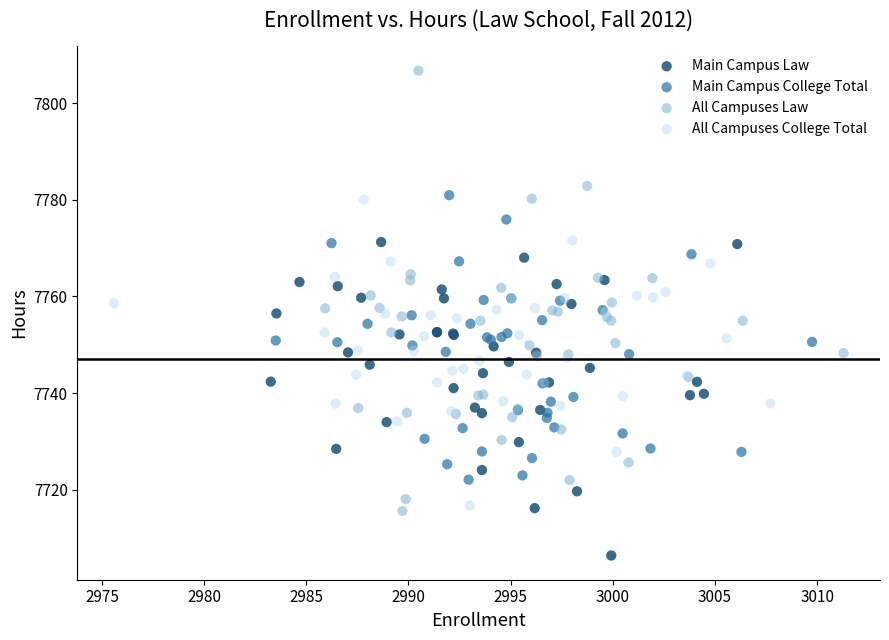

Which series reaches the minimum Y coordinate?

Main Campus Law